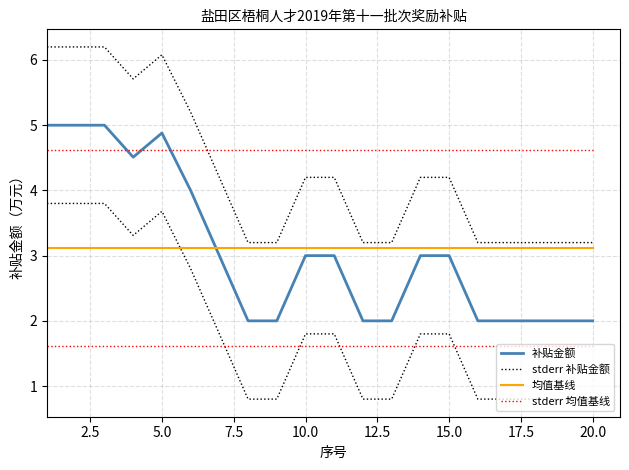

True or false: 均值基线 has more than 0 interior local peaks.

False